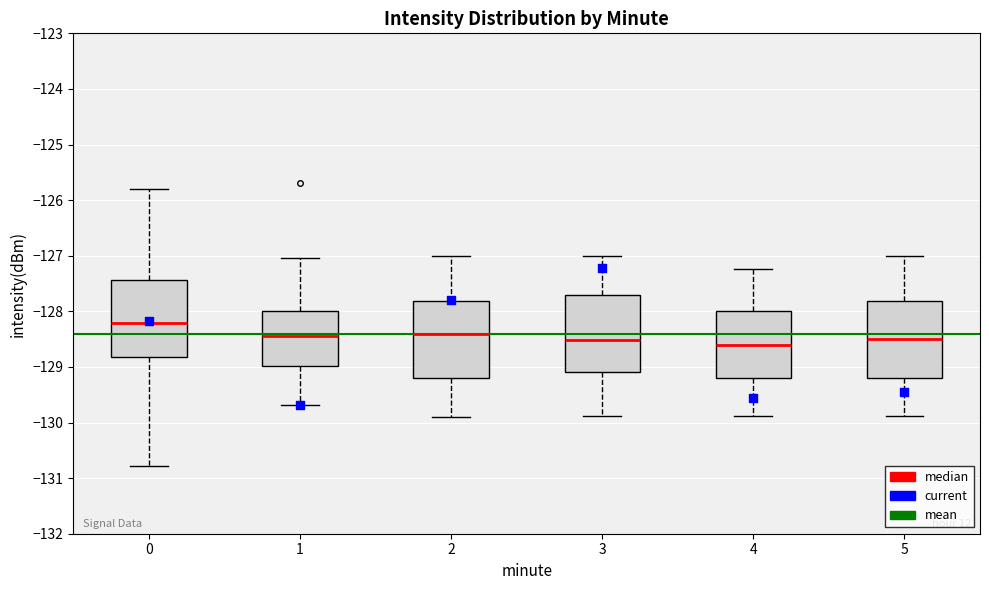

Where is the upper edge of the box at x = 0 on the y-axis? The values are not printed on the chart, so give them approximately, as read against the axis.

-127.4